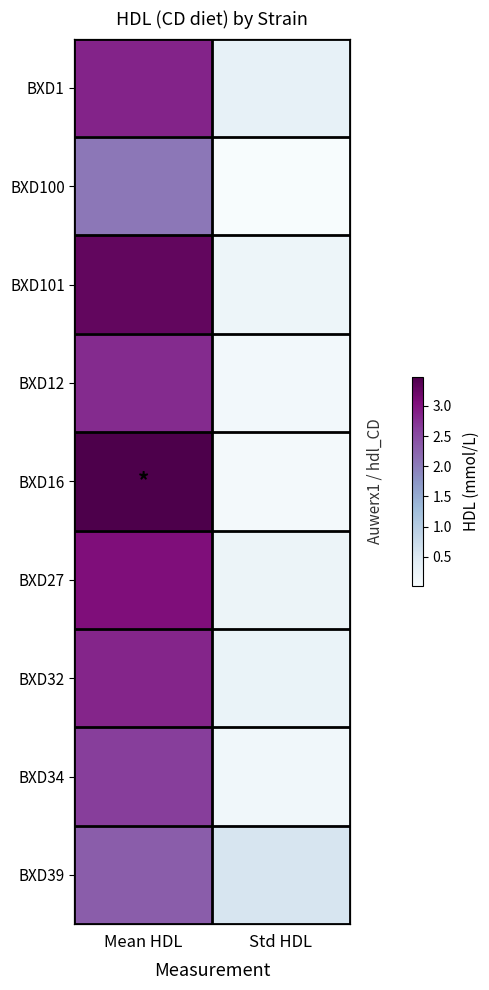

What is the difference between the highest and lowest values at Std HDL?

0.5